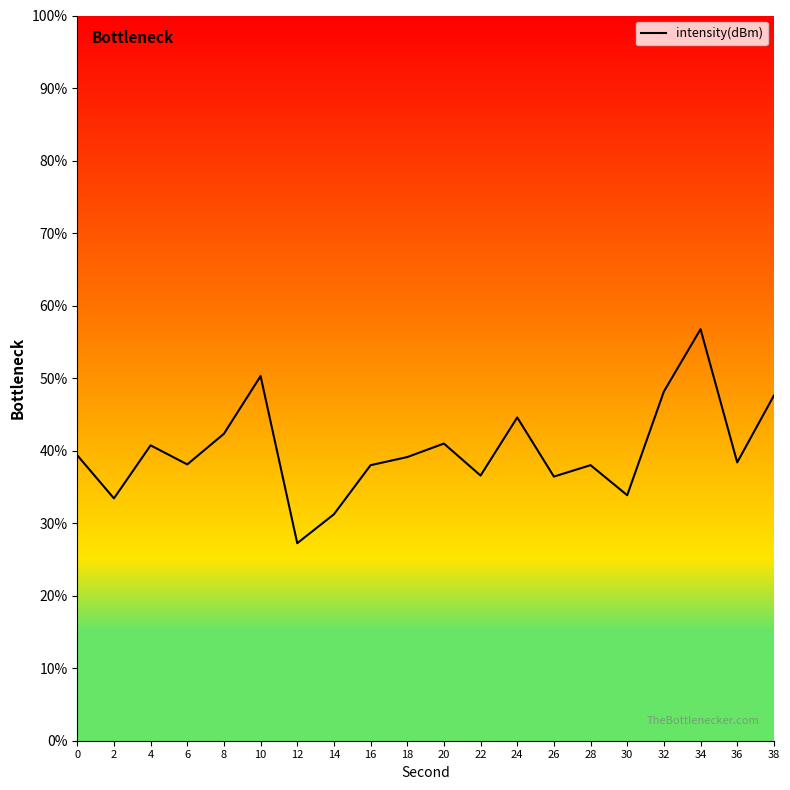

Is this an area chart (filled region under the line)?

No